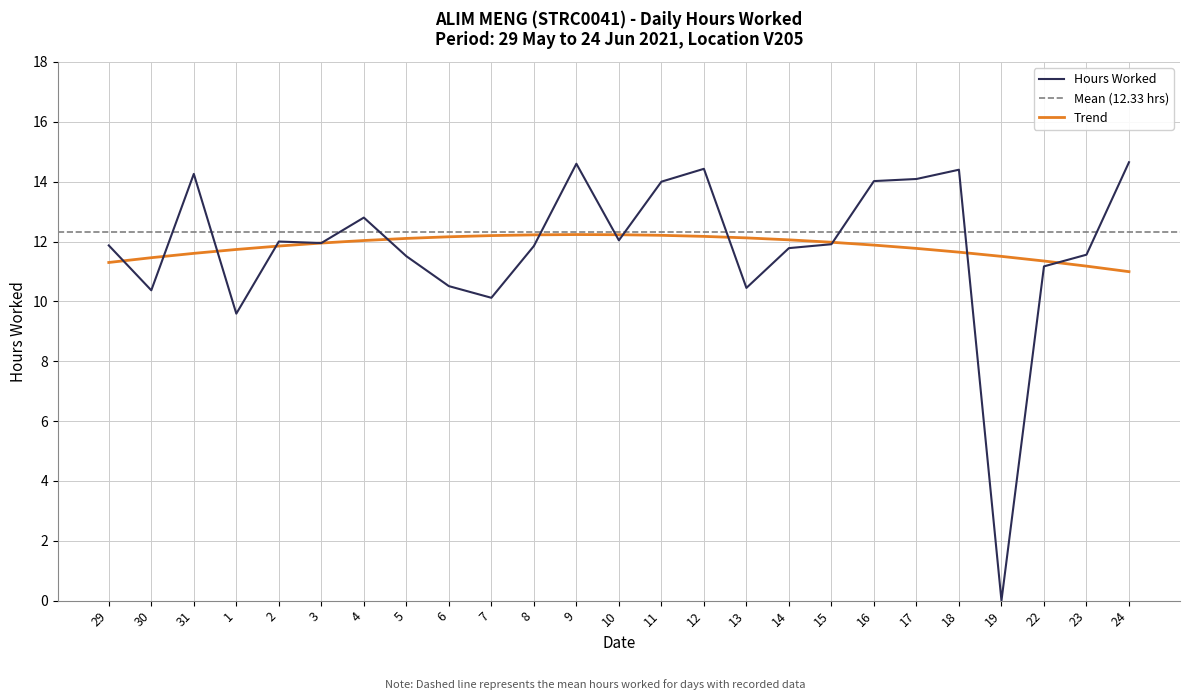

Which has a higher value, 16 or 11?

16